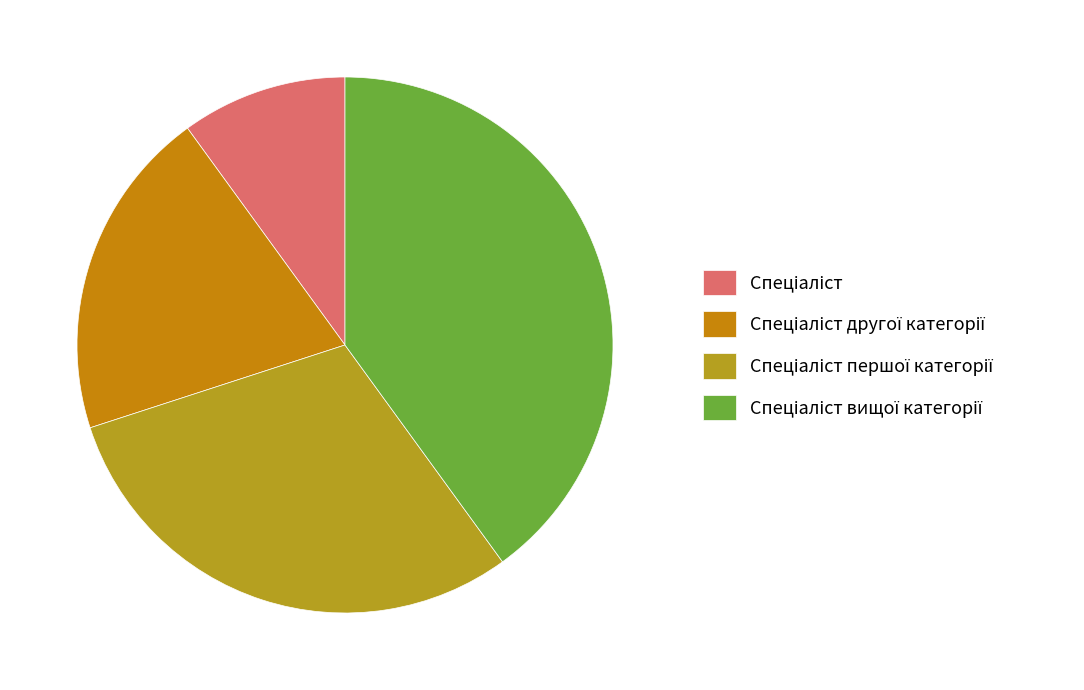

Count the number of slices in the pie.

4